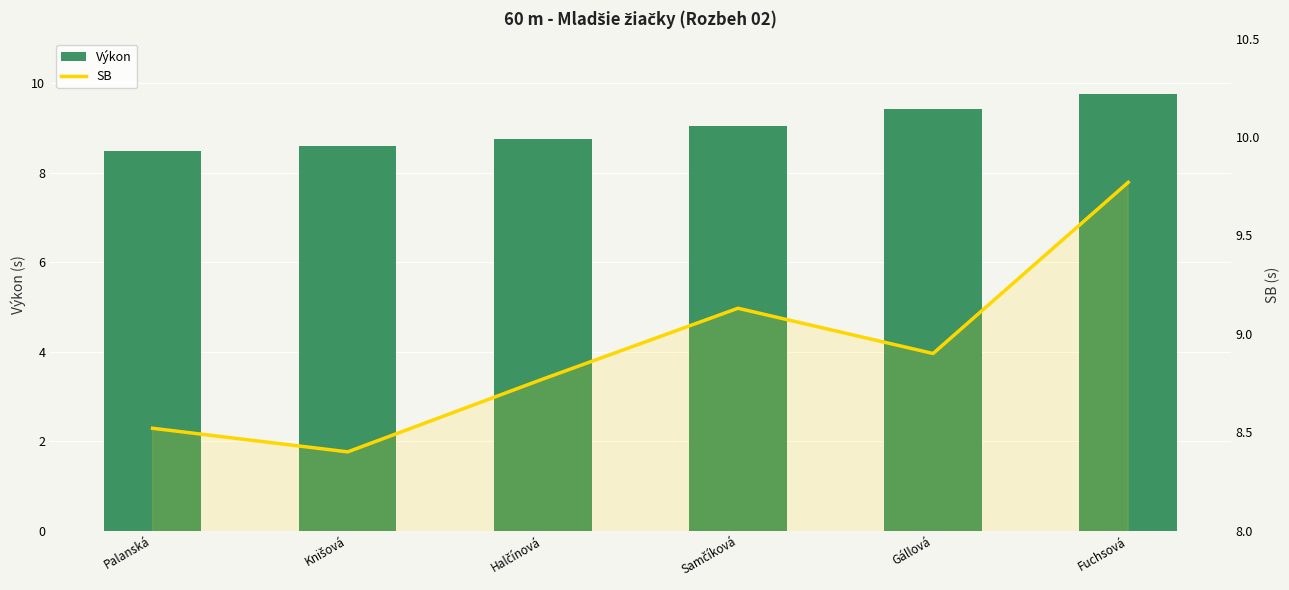

How many values in the Výkon series exceed 9?

3